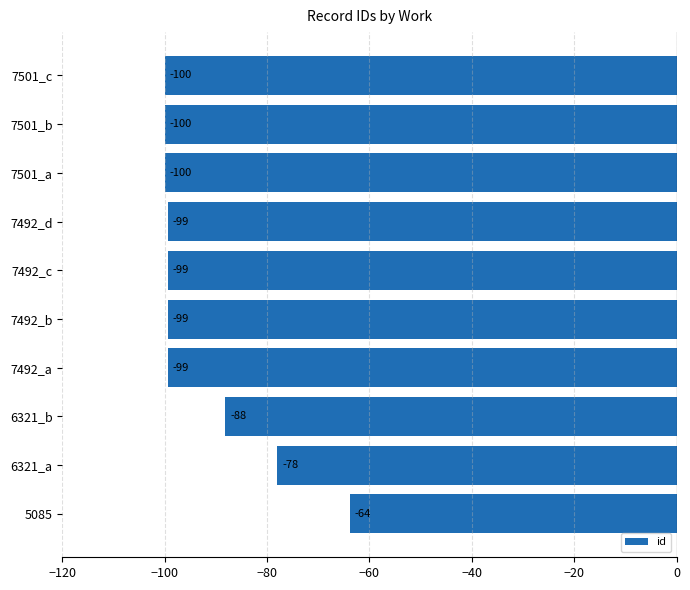

What is the minimum value shown in the chart?

-100.0